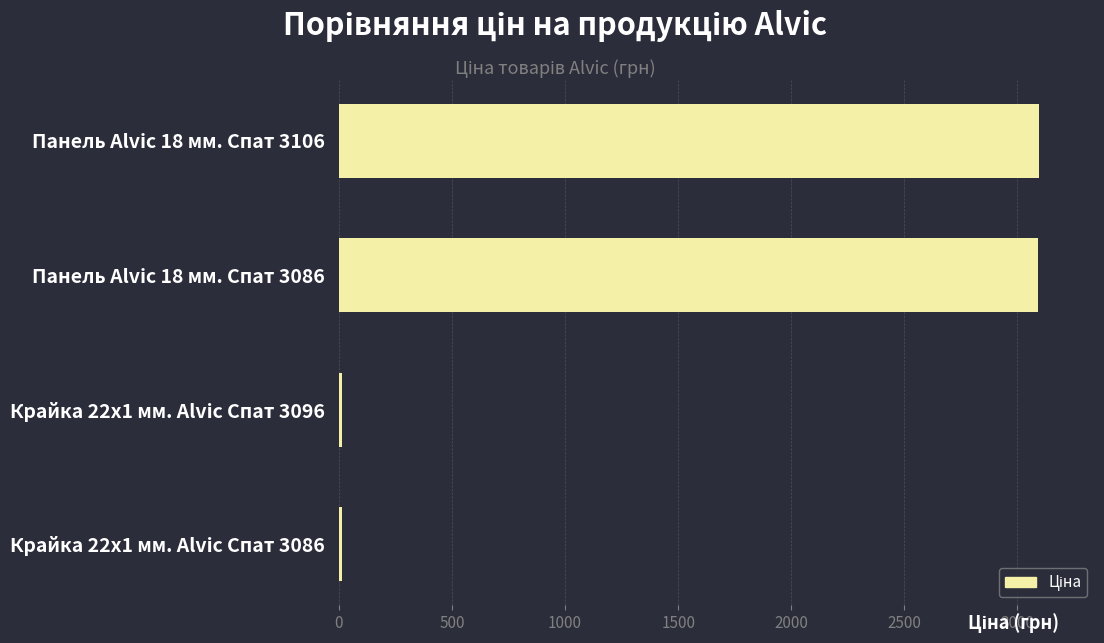

The chart shows a value of 3094.7 at Панель Alvic 18 мм. Спат 3106. True or false?

True